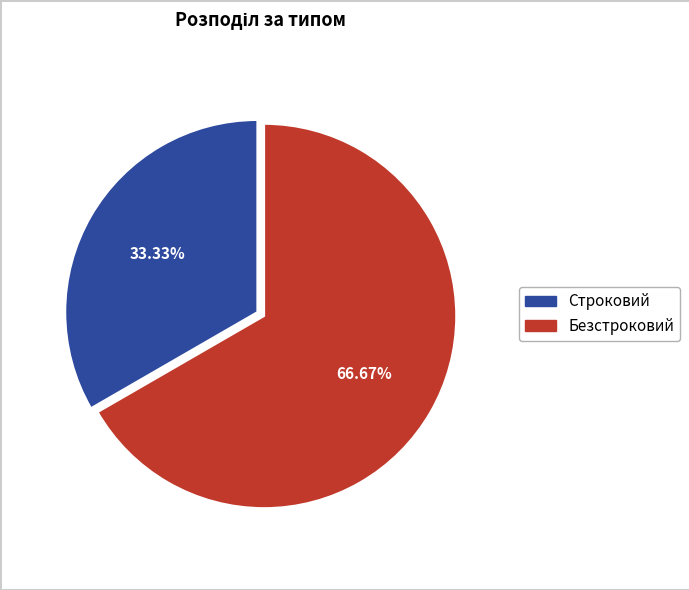

Is it true that Безстроковий is 78% of the pie?

False